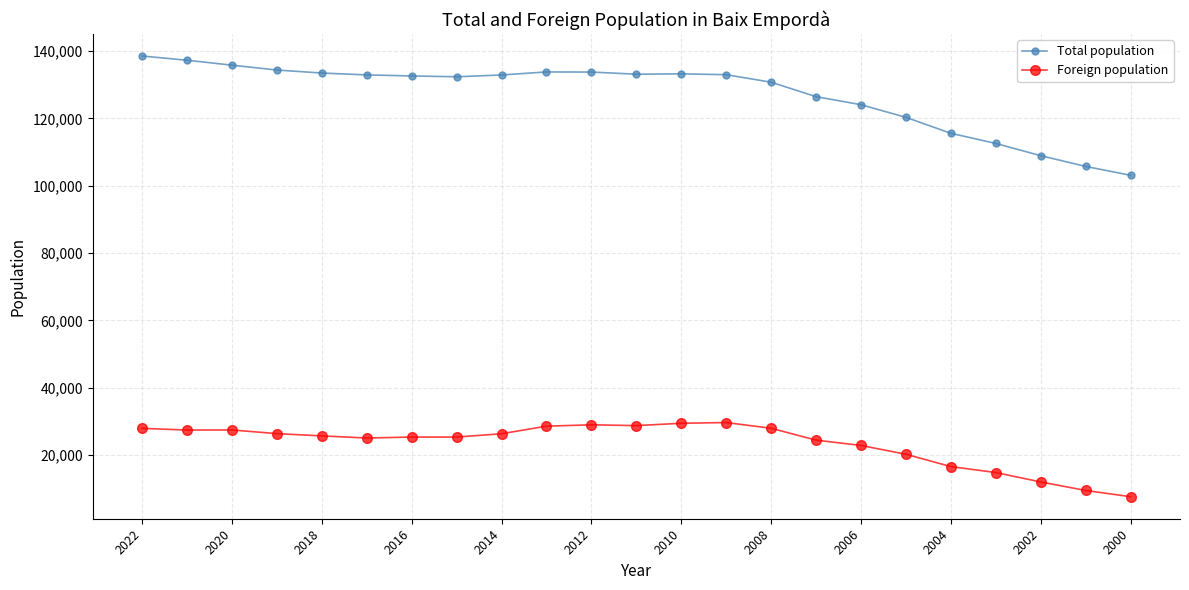

Count the number of data series in this chart.

2